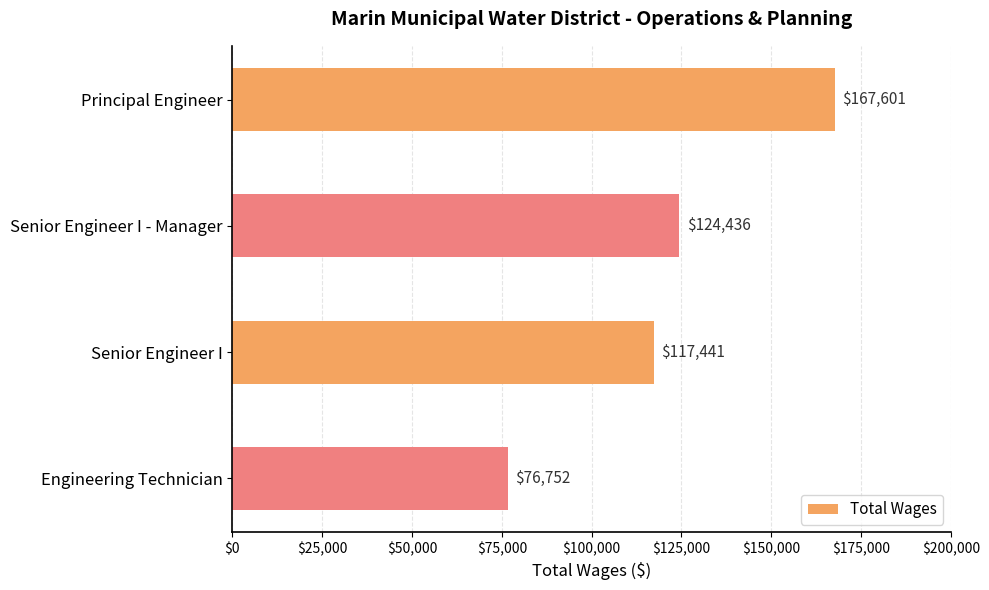

What is the difference between the maximum and minimum values?

90849